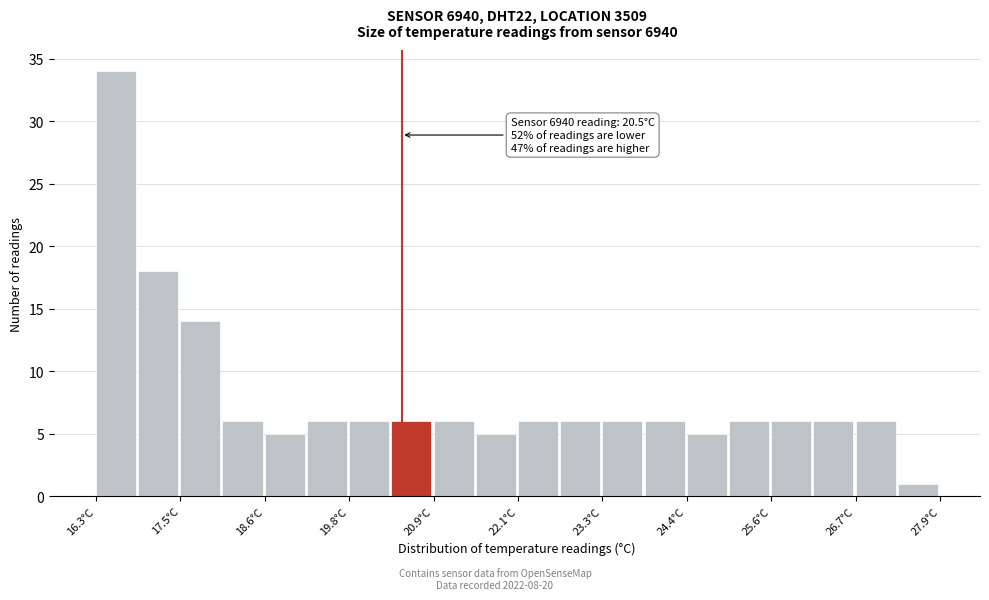

Read against the x-axis, roughly where is the centre of the tallest bar?

16.6